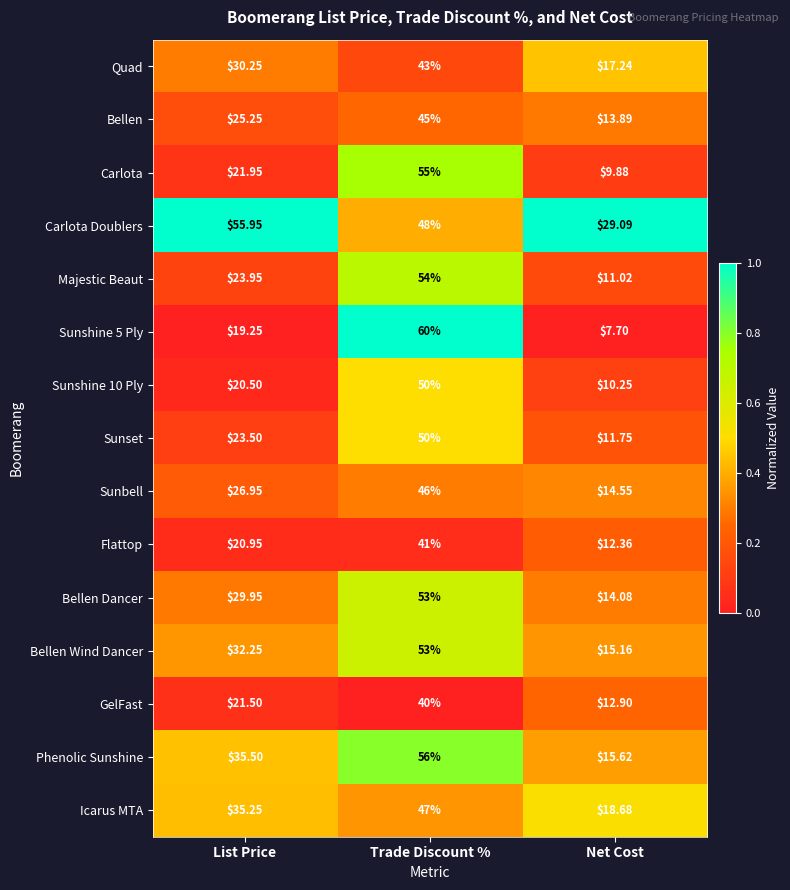

How many categories are shown in the chart?

3